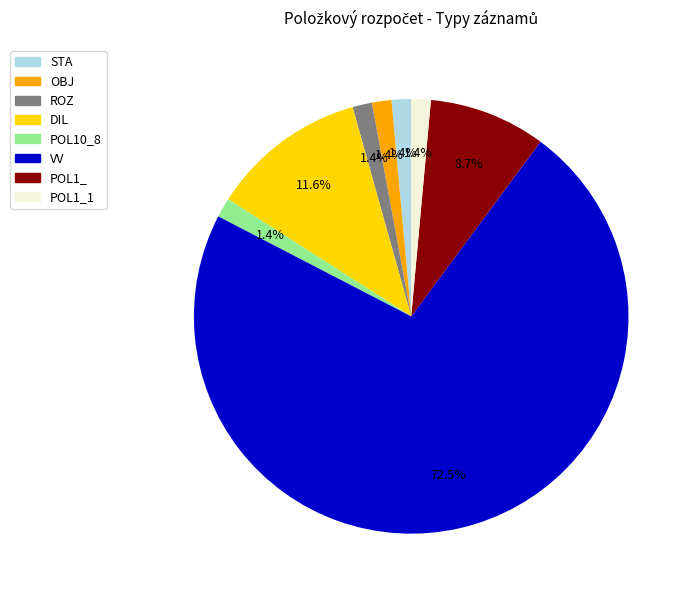

Which category has the biggest portion of the pie?

VV